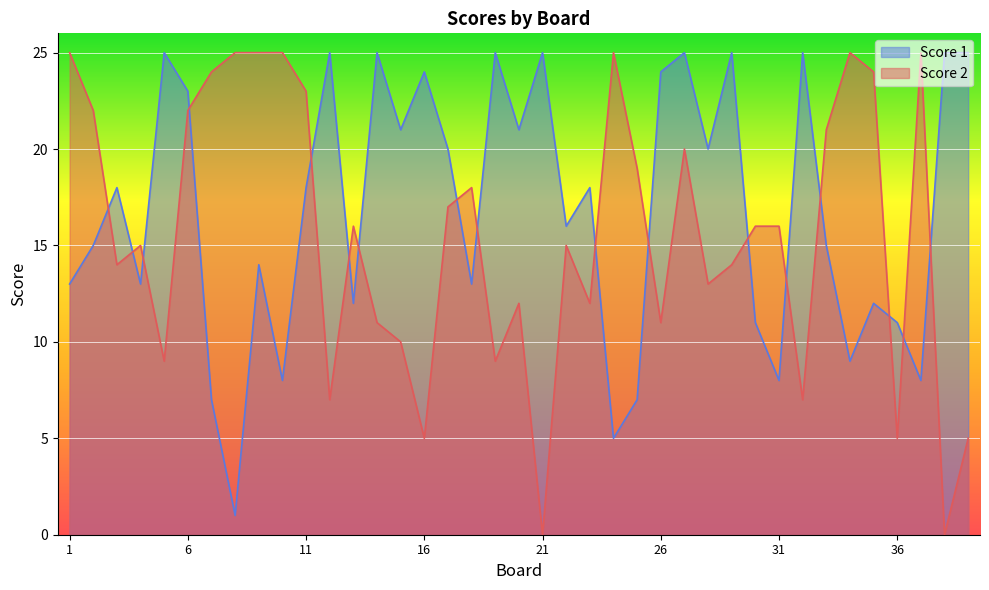

At which category is the sum across all series the highest?

6